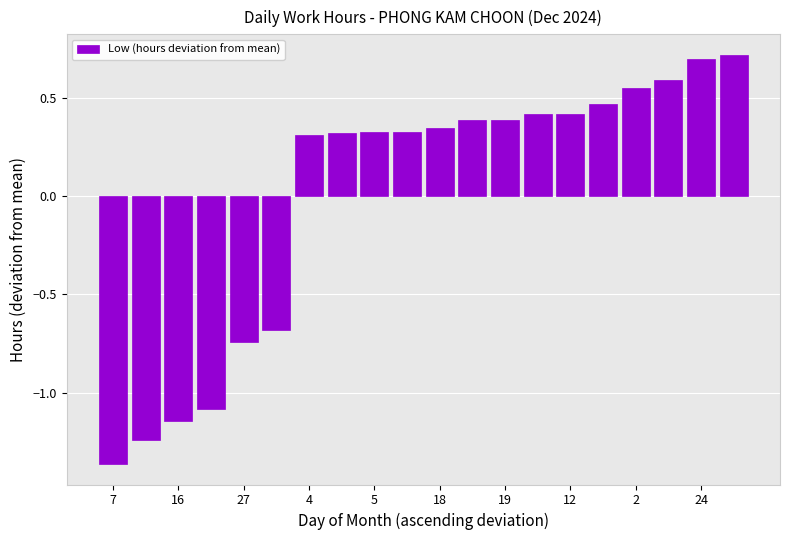

Does the chart contain any negative values?

Yes